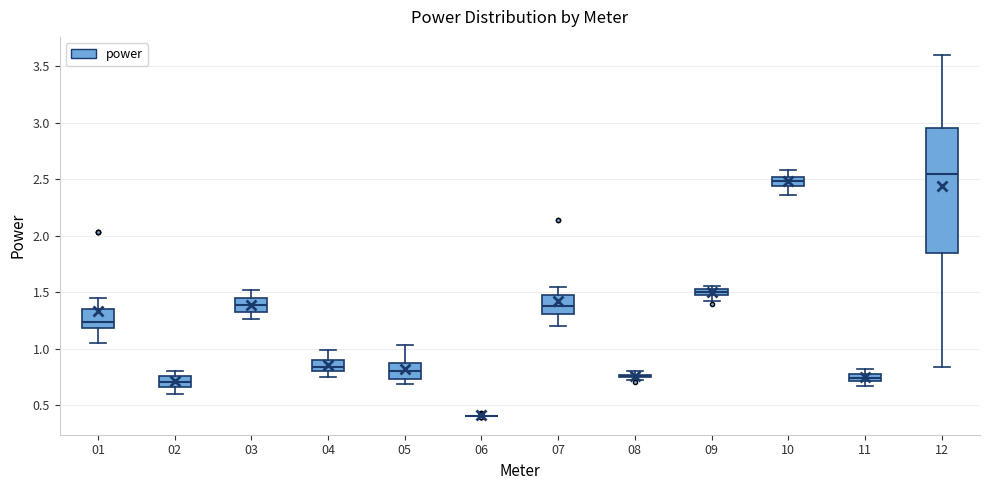

Which box is the tallest, from its lower edge to its upper edge?

12